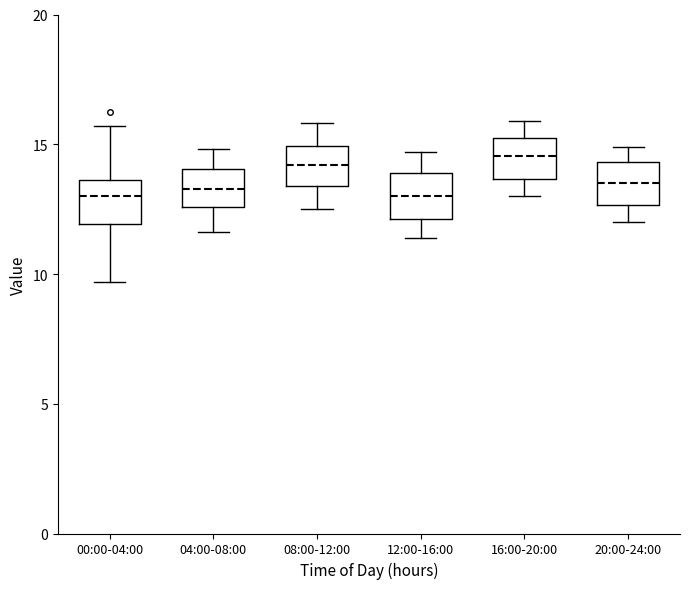

Reading left to right, transcribe this box plot: for each box, give where its median line is, the range the box spans, and where its two whiskers end, as read against the y-axis. The values are not printed on the chart, so give them approximately, as read against the axis.

00:00-04:00: median 13.0, box 12.0 to 13.5, whiskers 9.5 to 15.5
04:00-08:00: median 13.5, box 12.5 to 14.0, whiskers 11.5 to 15.0
08:00-12:00: median 14.0, box 13.5 to 15.0, whiskers 12.5 to 16.0
12:00-16:00: median 13.0, box 12.0 to 14.0, whiskers 11.5 to 14.5
16:00-20:00: median 14.5, box 13.5 to 15.0, whiskers 13.0 to 16.0
20:00-24:00: median 13.5, box 12.5 to 14.5, whiskers 12.0 to 15.0